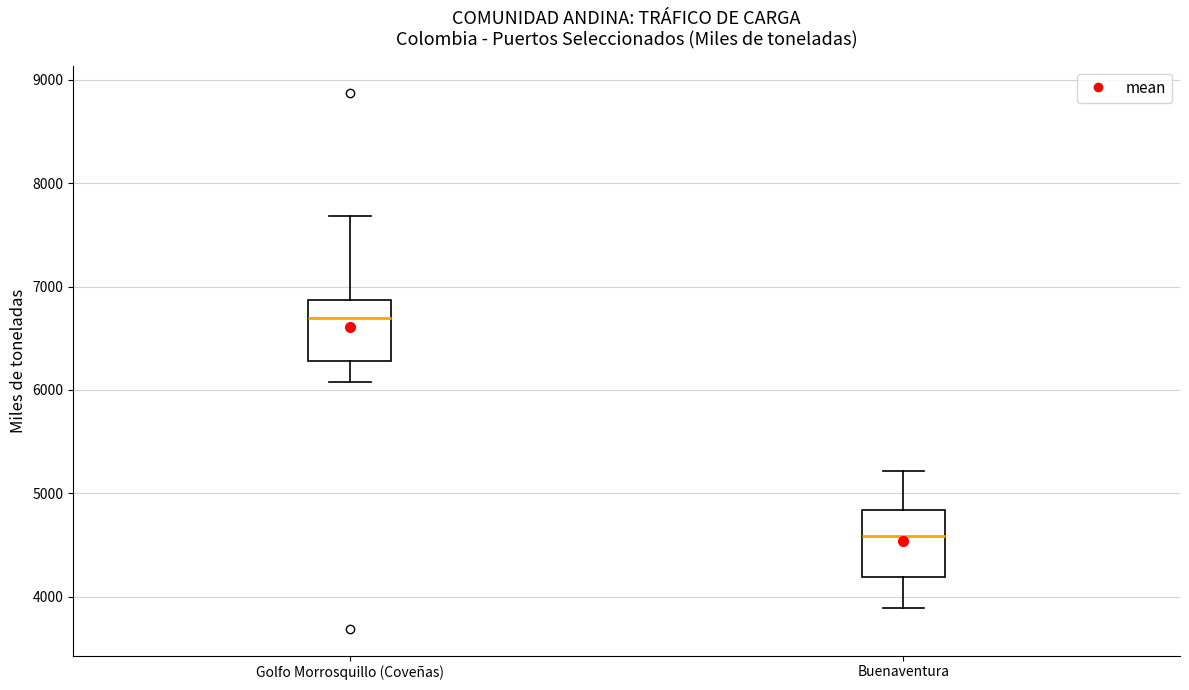

Reading left to right, transcribe this box plot: for each box, give where its median line is, the range the box spans, and where its two whiskers end, as read against the y-axis. The values are not printed on the chart, so give them approximately, as read against the axis.

Golfo Morrosquillo (Coveñas): median 6700, box 6300 to 6900, whiskers 6100 to 7700
Buenaventura: median 4600, box 4200 to 4800, whiskers 3900 to 5200